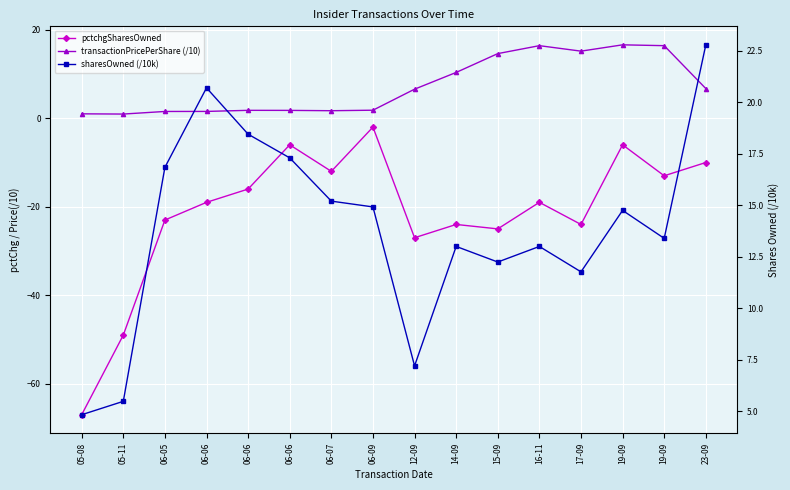

What is the spread (max minus min) of values at 16-11?

35.4